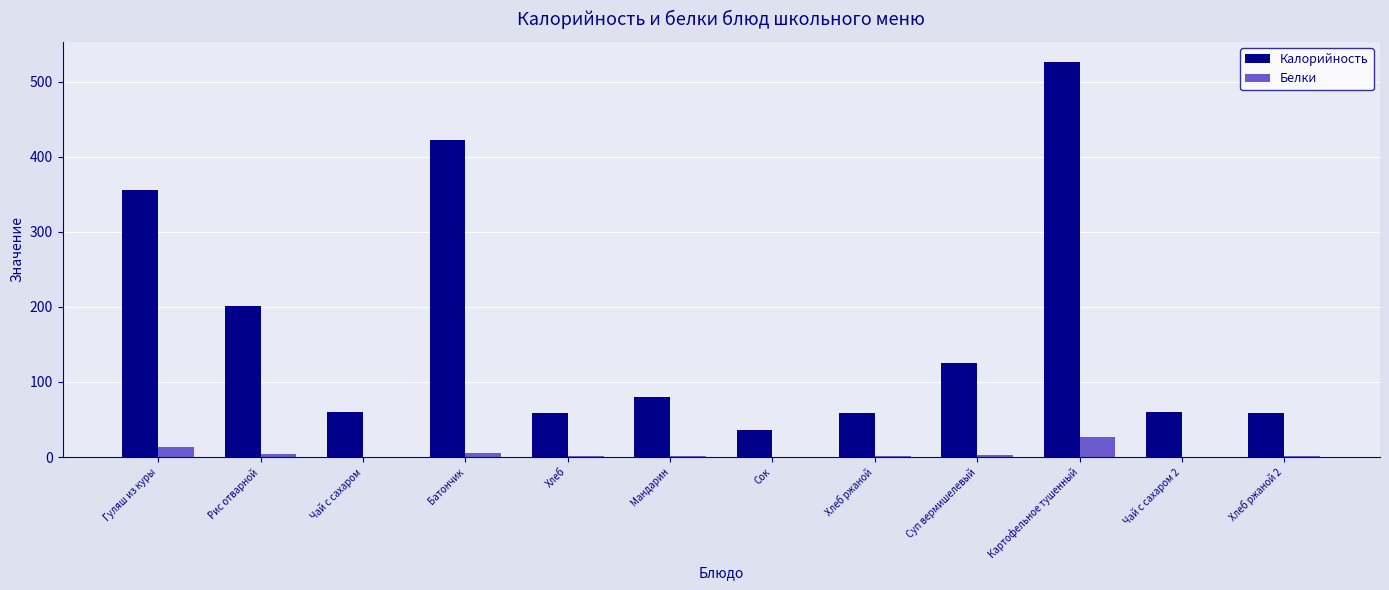

Does the chart contain stacked bars?

No